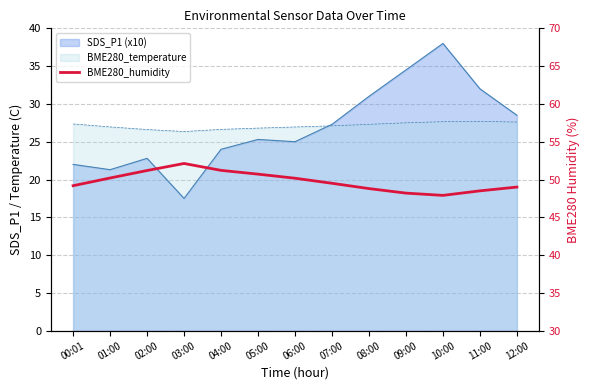

True or false: the data shows 83.8 at 02:00.

False